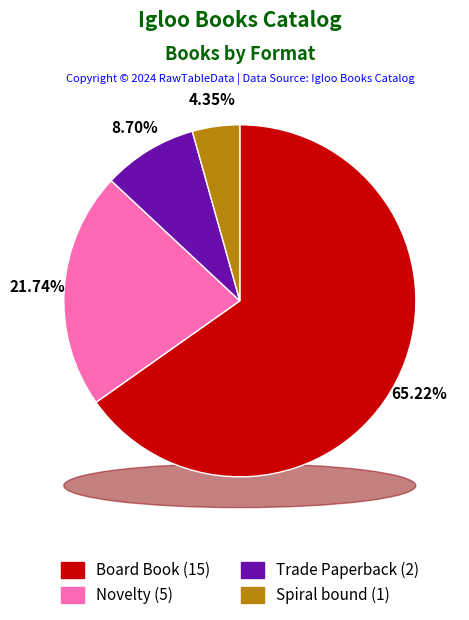

How many segments does this pie chart have?

4